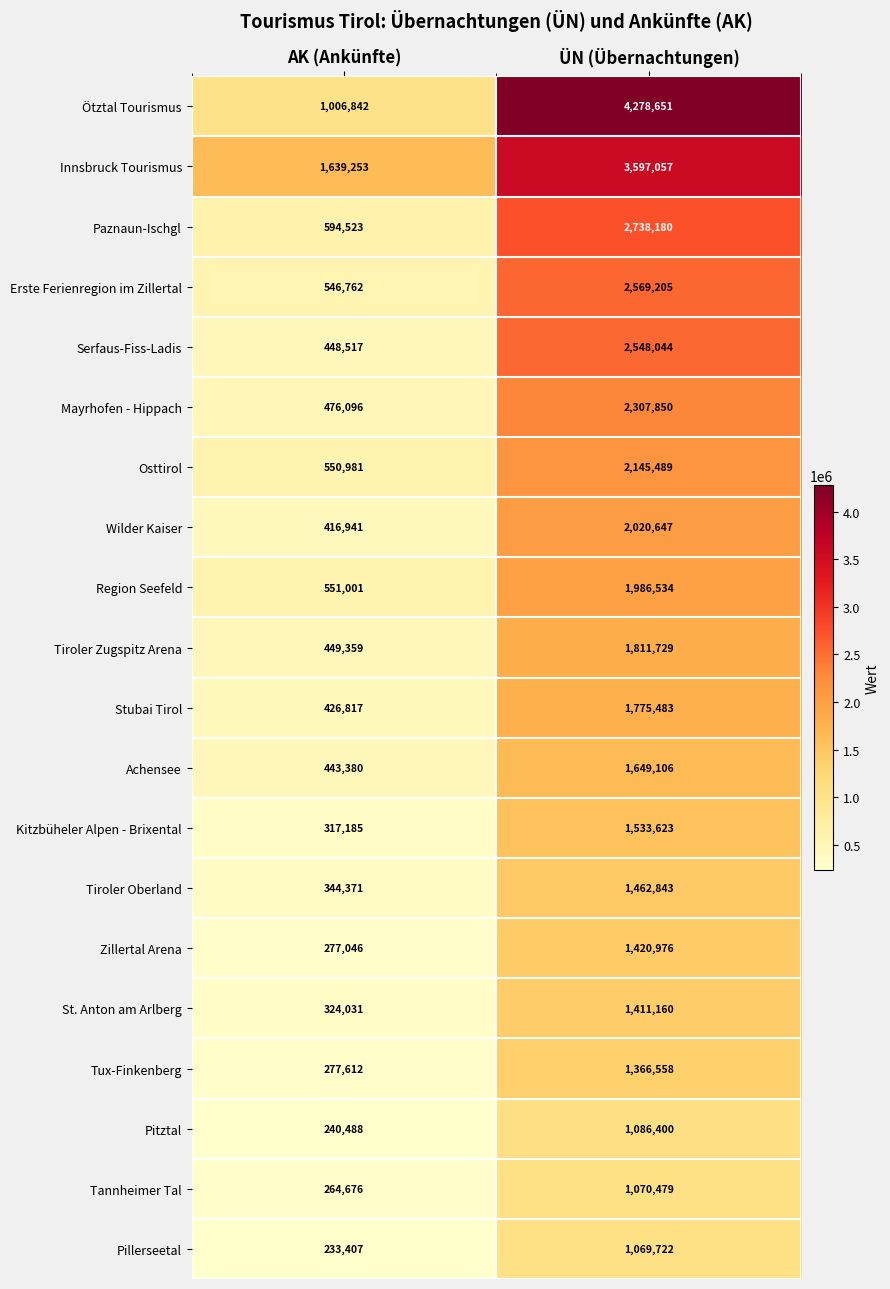

At which label does Ötztal Tourismus reach its minimum?

AK (Ankünfte)